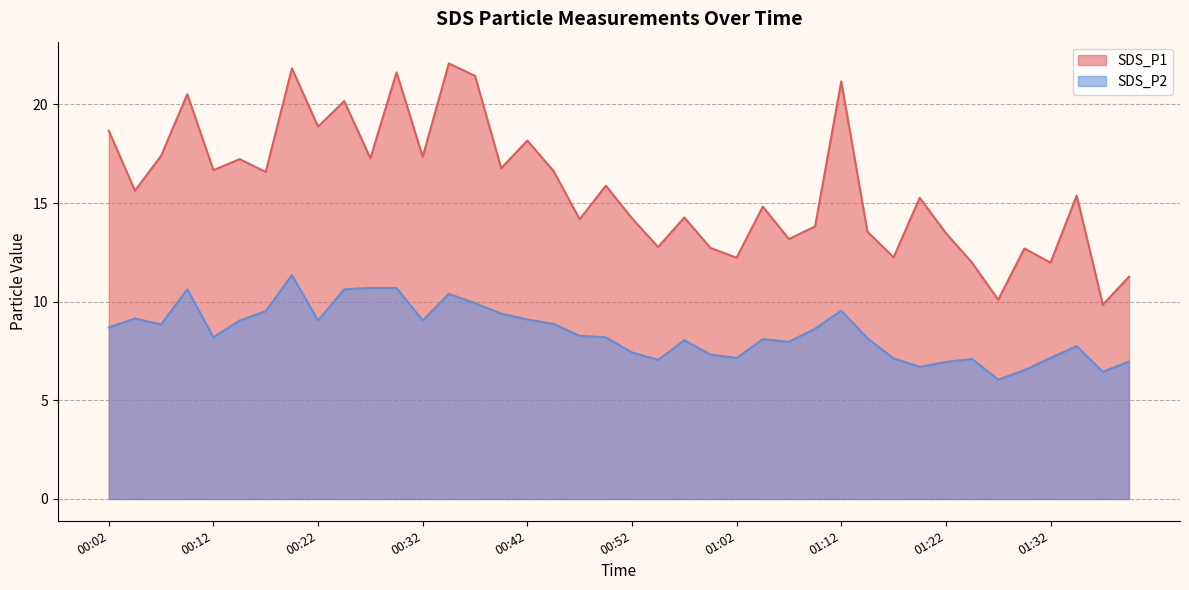

What value does the SDS_P1 series have at 00:44?

16.6